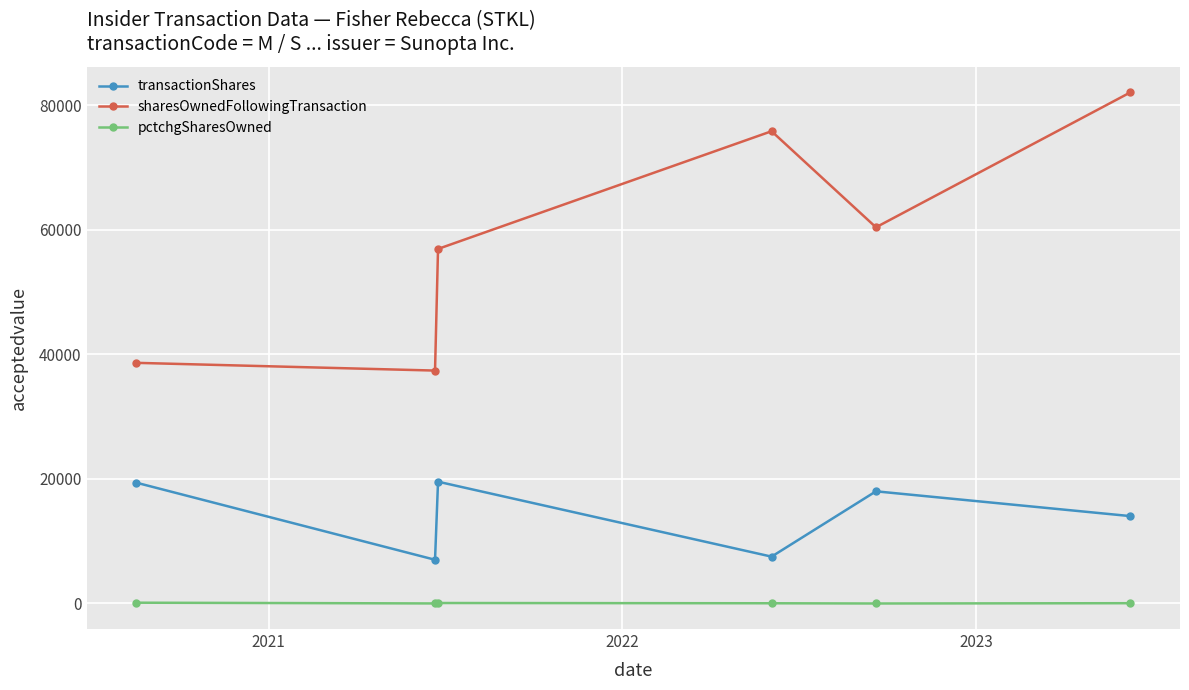

True or false: sharesOwnedFollowingTransaction and transactionShares intersect in this chart.

False